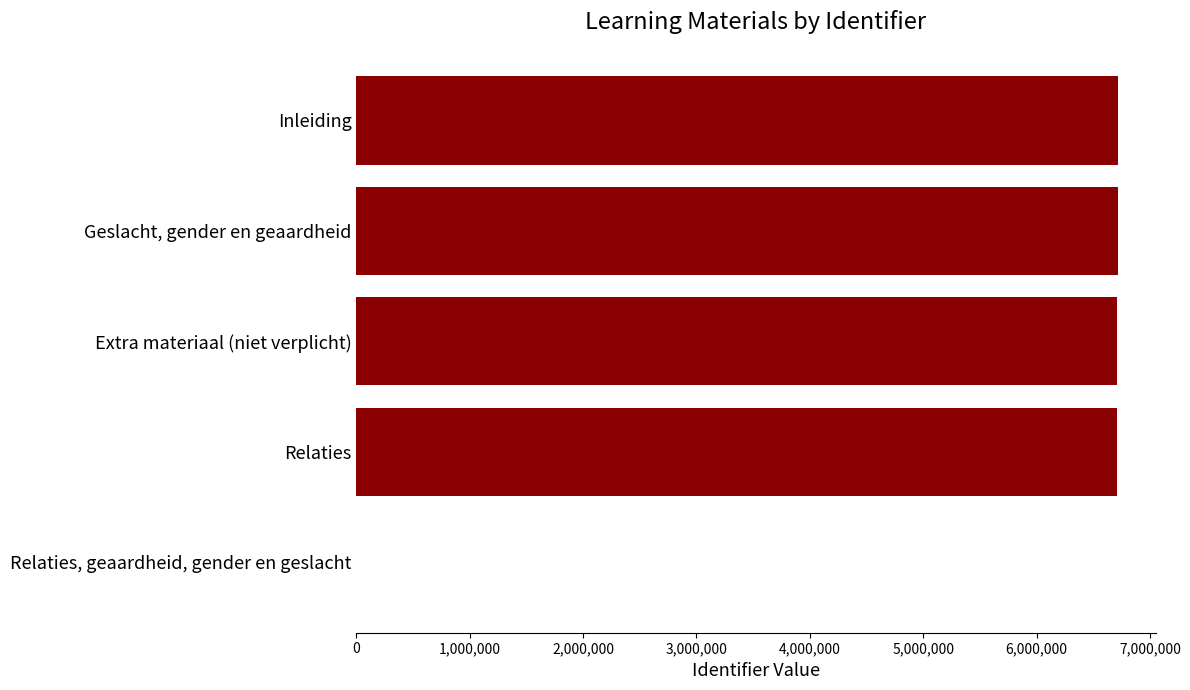

True or false: the data shows 1787651 at Relaties.

False